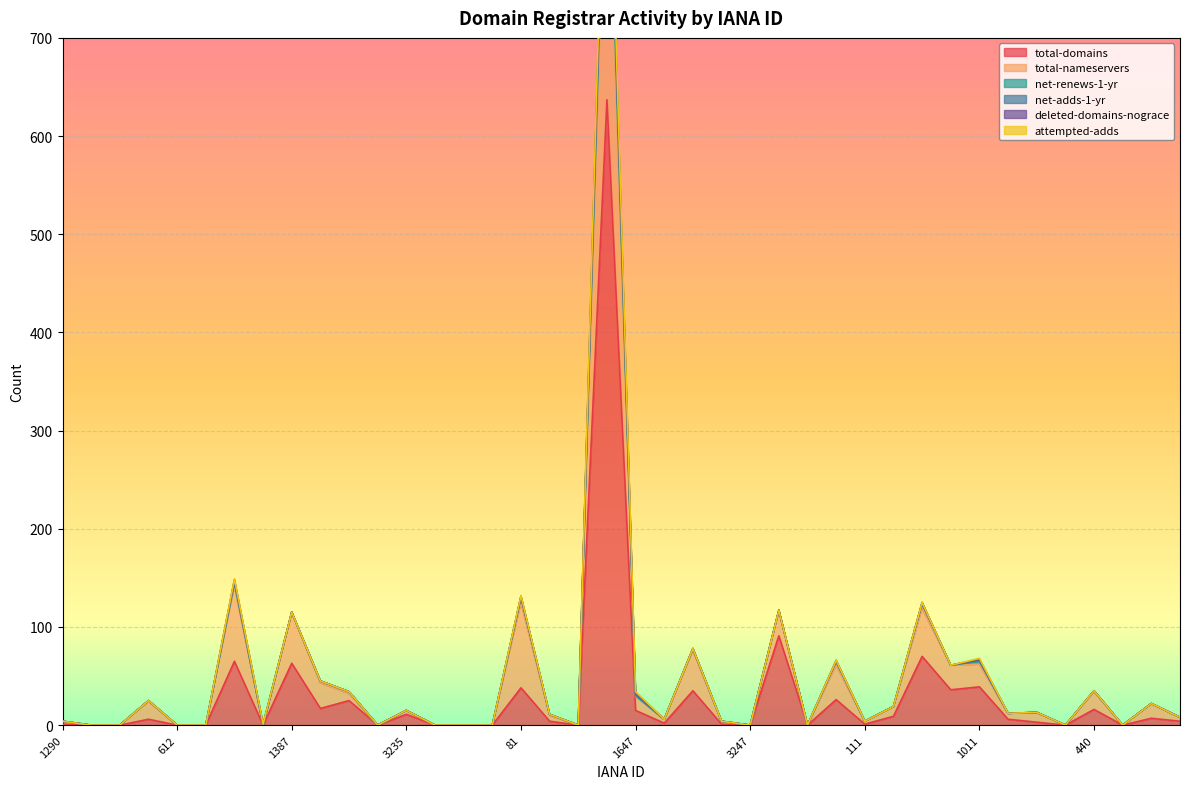

At which label is total-domains closest to 318?

470